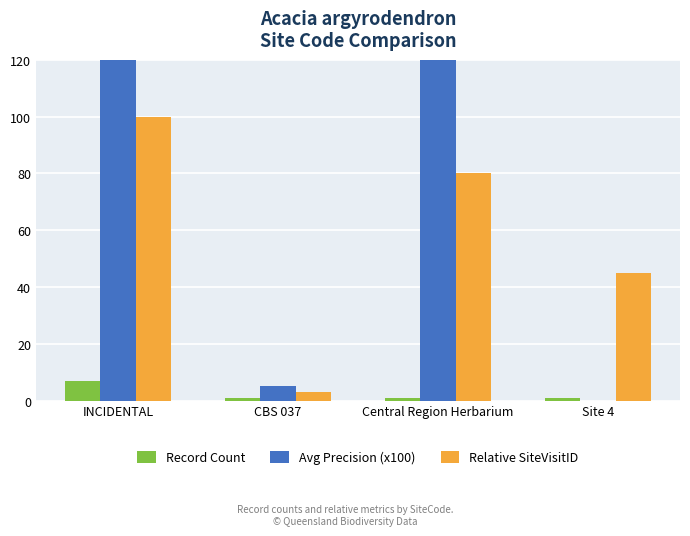

Does the chart contain stacked bars?

No